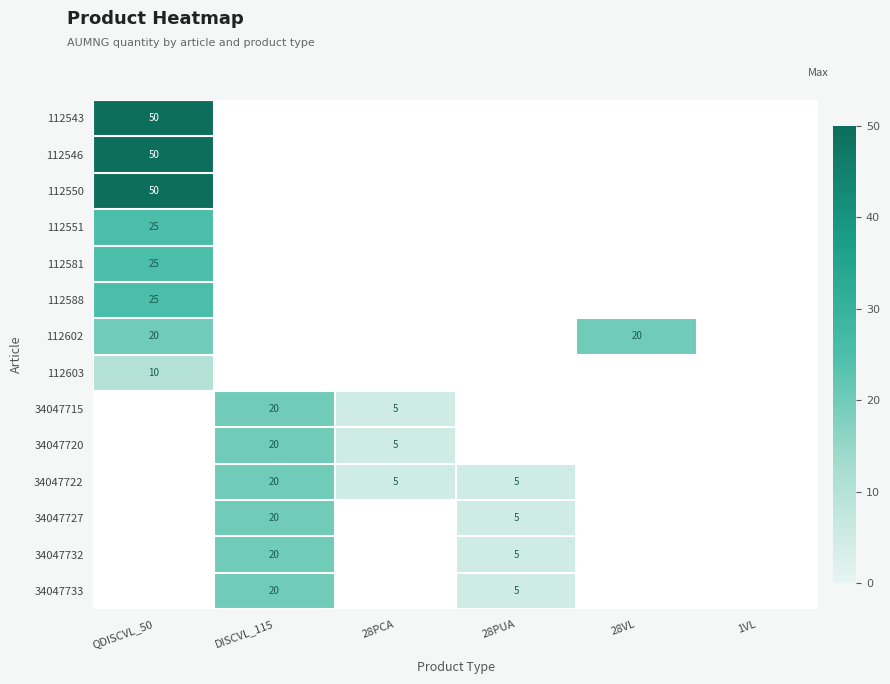

Is the value of 34047715 at DISCVL_115 greater than the value of 112588 at 1VL?

Yes